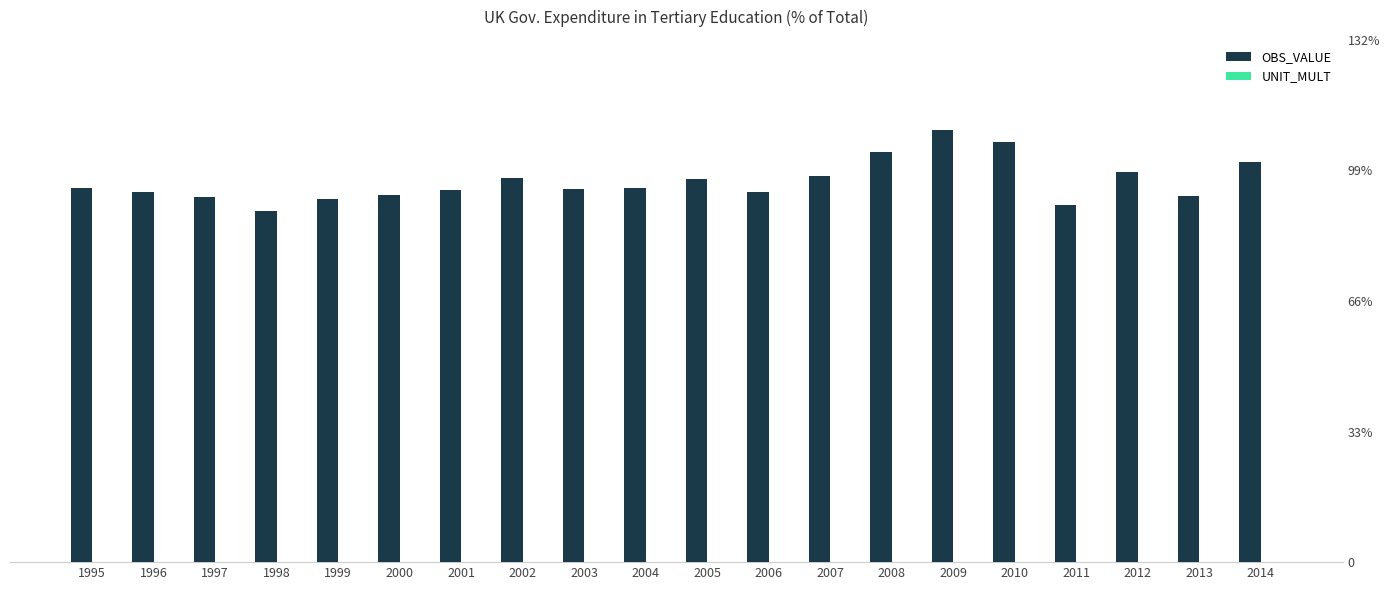

Which category has the lowest value across all series?

1995